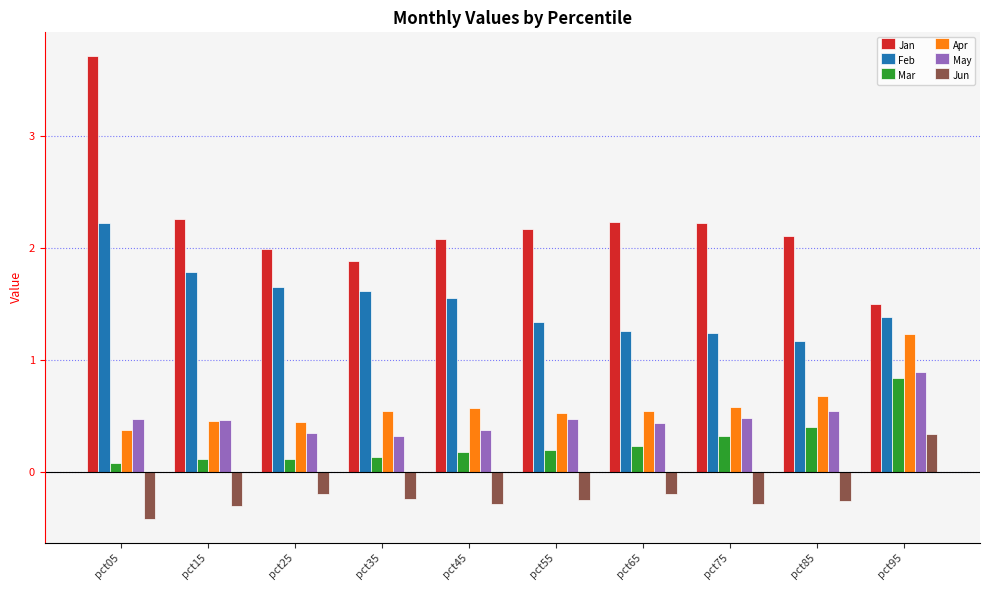

What is the difference between the second highest and minimum values in the Jun series?

0.2